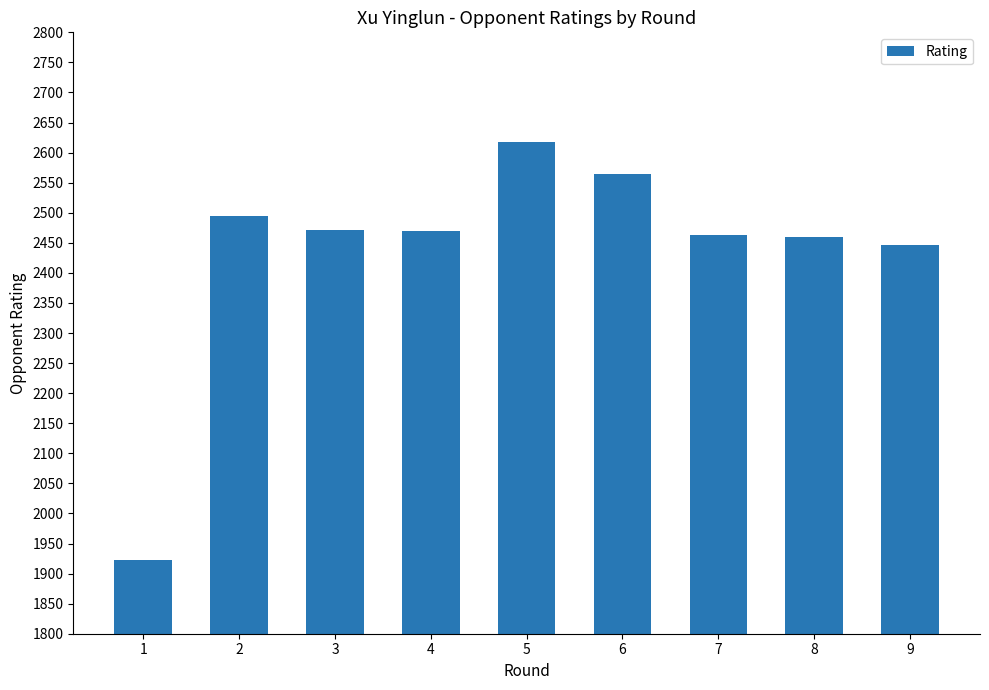

The value at 3 is 790. True or false?

False